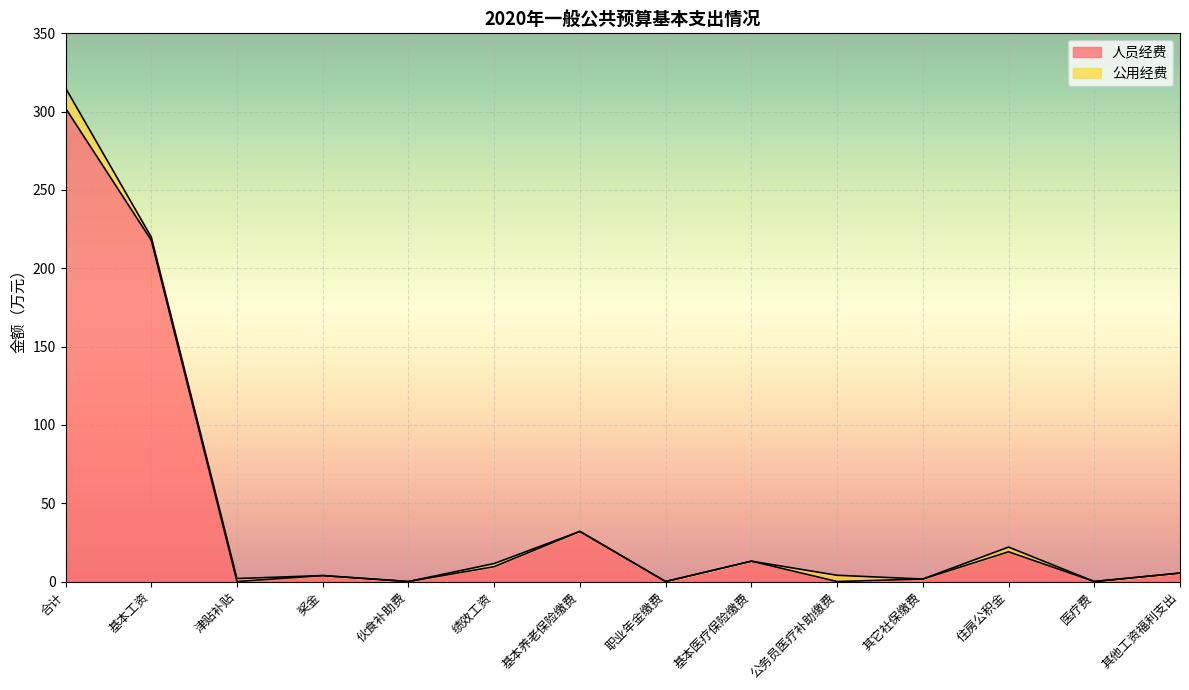

What is the change in value from 奖金 to 其它社保缴费?

-2.2